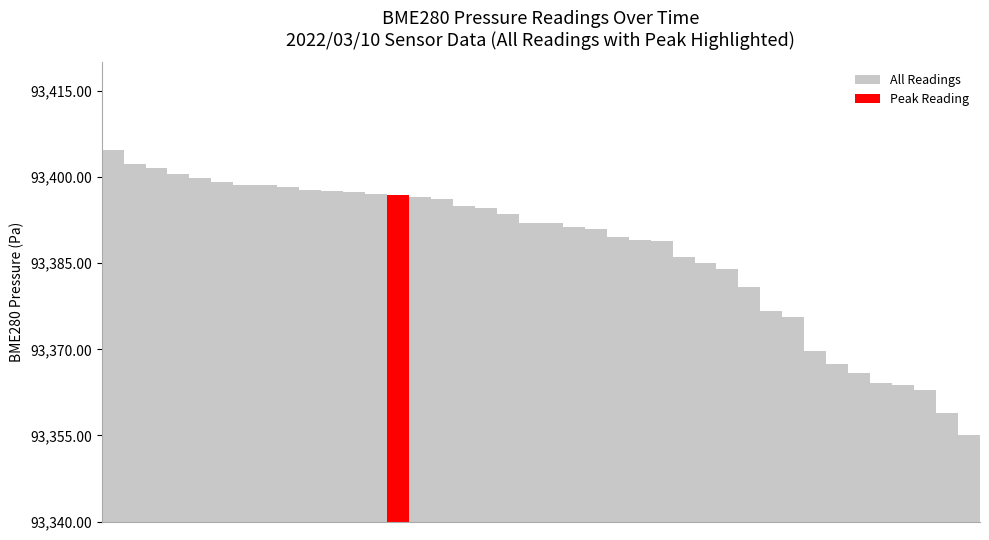

What is the change in value from 22 to 27?

-5.9